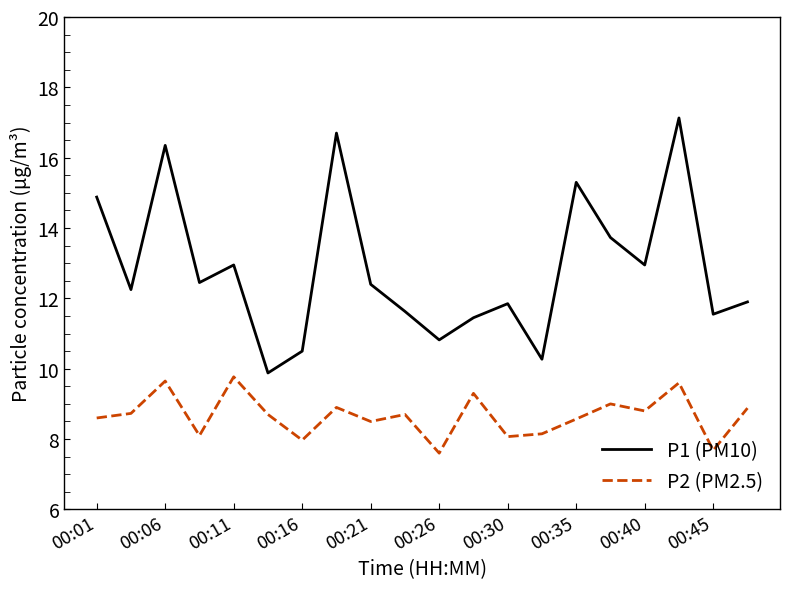

What is the smallest value displayed?

7.6